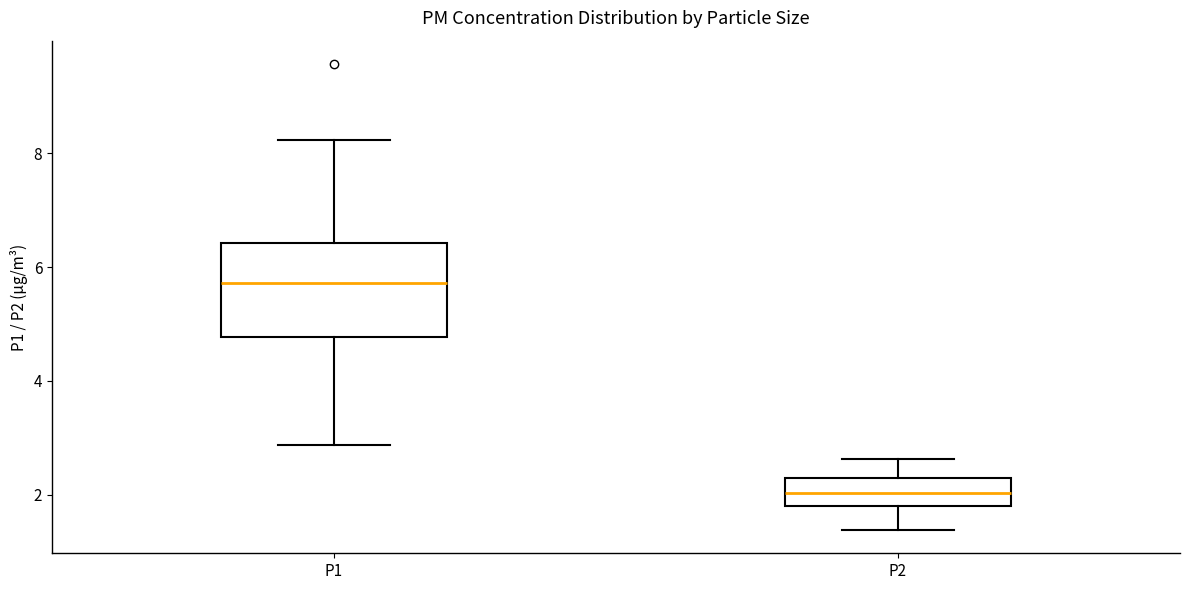

Reading left to right, transcribe this box plot: for each box, give where its median line is, the range the box spans, and where its two whiskers end, as read against the y-axis. The values are not printed on the chart, so give them approximately, as read against the axis.

P1: median 5.8, box 4.8 to 6.4, whiskers 2.8 to 8.2
P2: median 2.0, box 1.8 to 2.2, whiskers 1.4 to 2.6